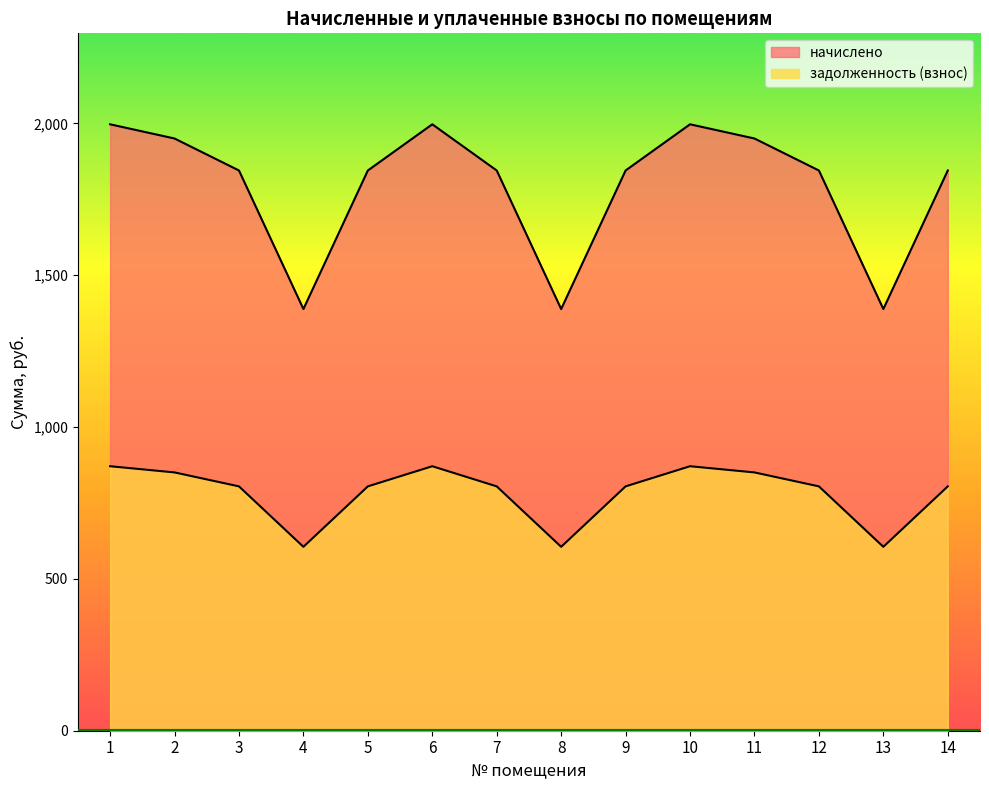

What is the value of the задолженность (взнос) point at the 2nd from the left?

850.5